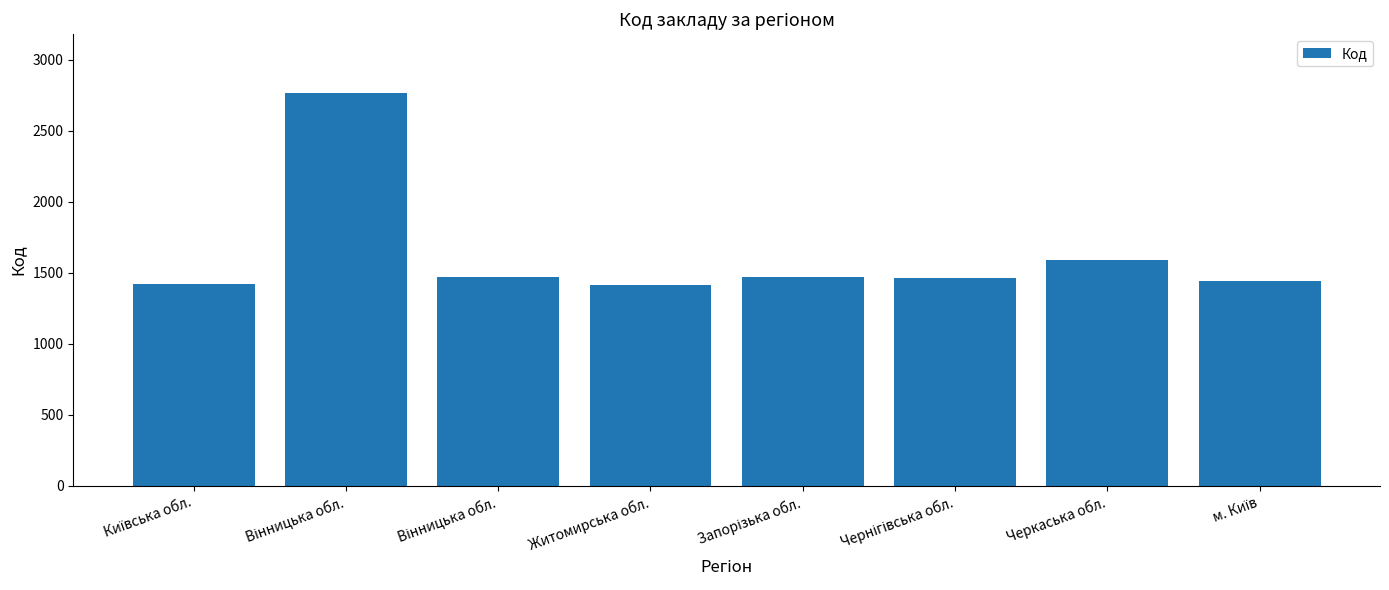

Is it true that the value at Вінницька обл. is 2636?

False